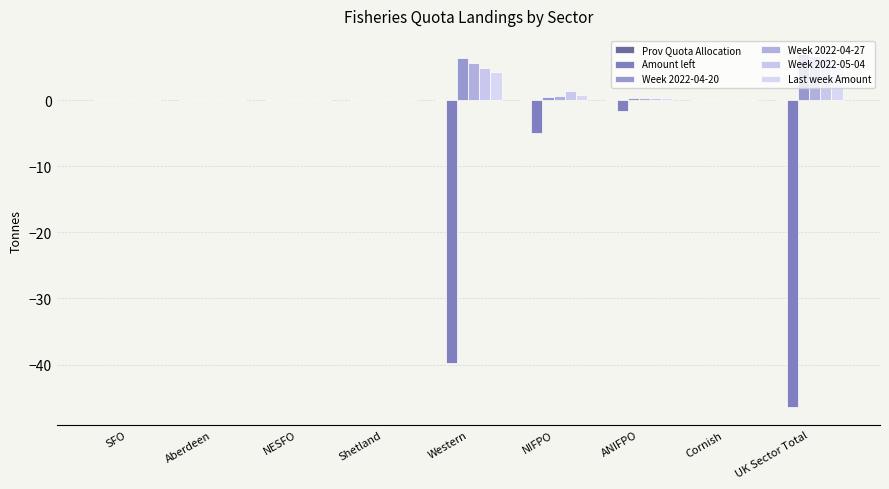

How many categories are shown in the chart?

9